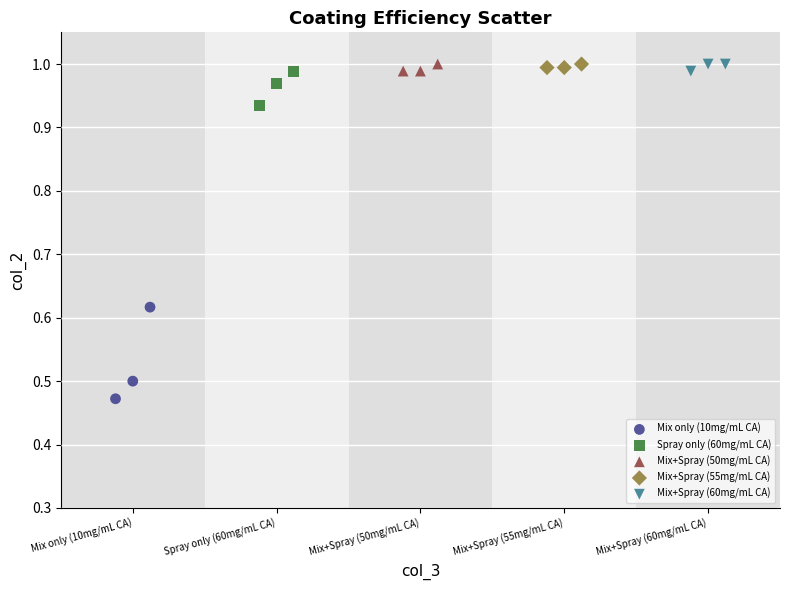

Which series contains the lowest Y value?

Mix only (10mg/mL CA)